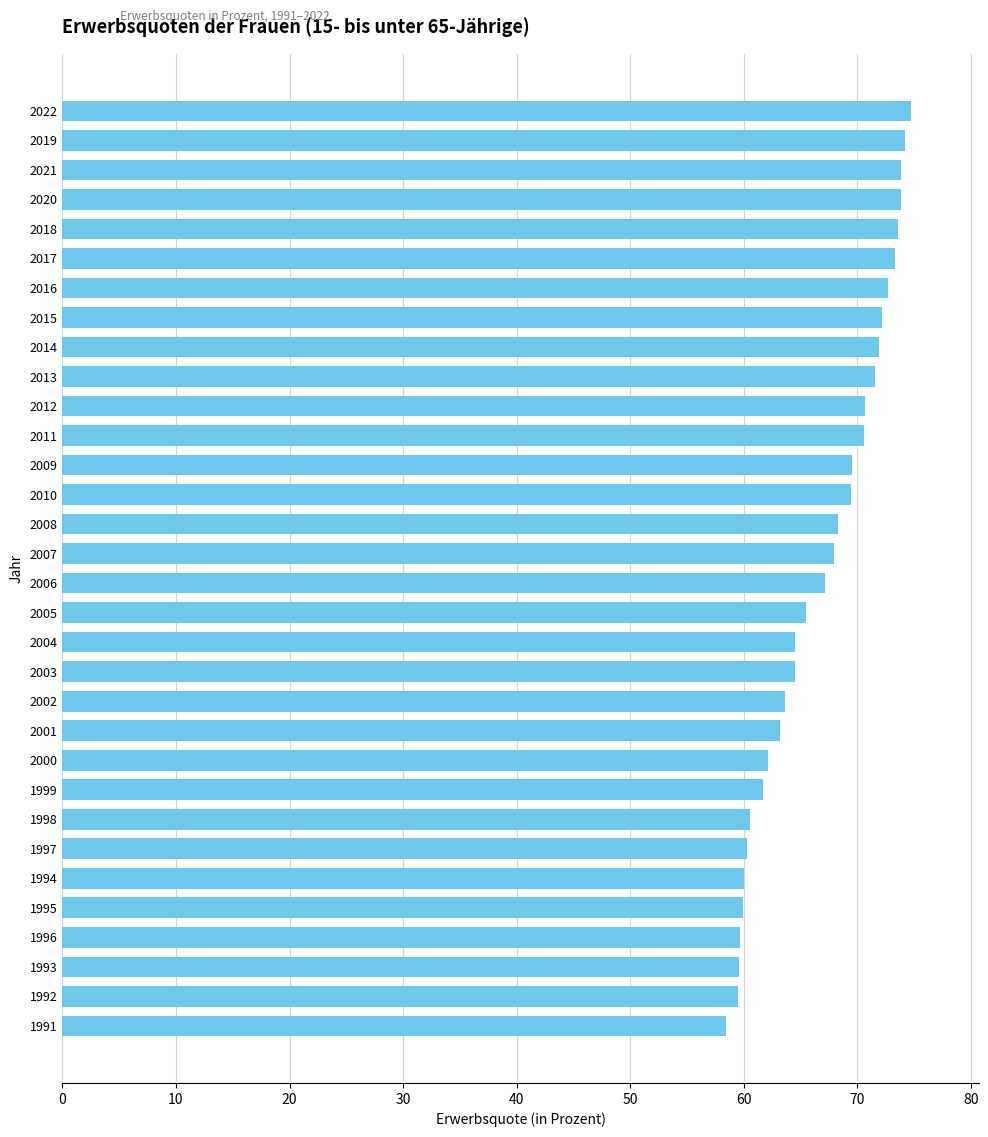

What is the label of the 29th bar from the top?

1996